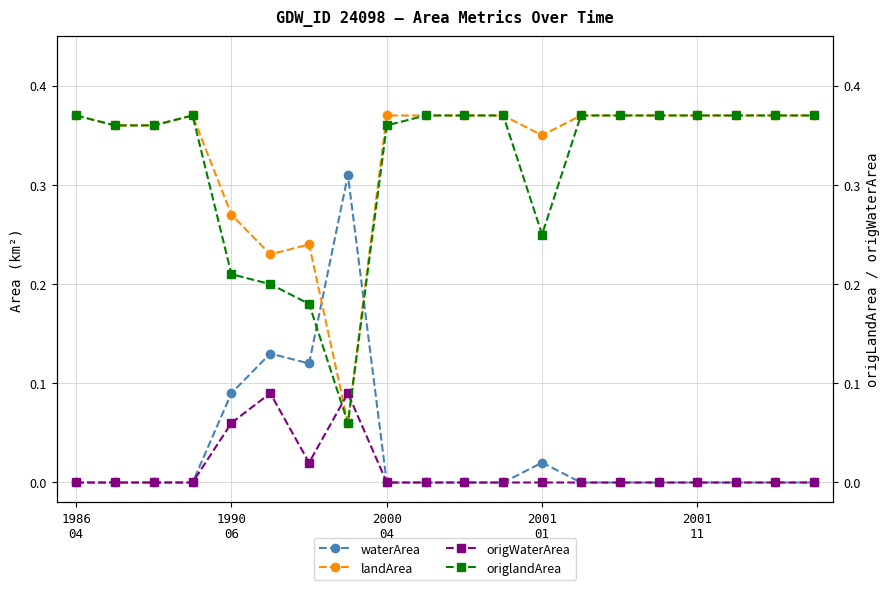

The value of origWaterArea at 19 is 0.0. True or false?

True